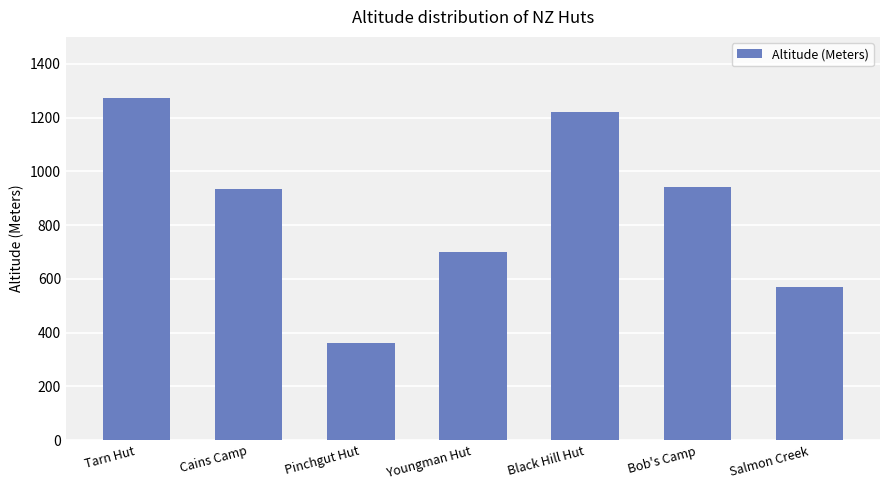

What is the label of the 3rd bar from the right?

Black Hill Hut